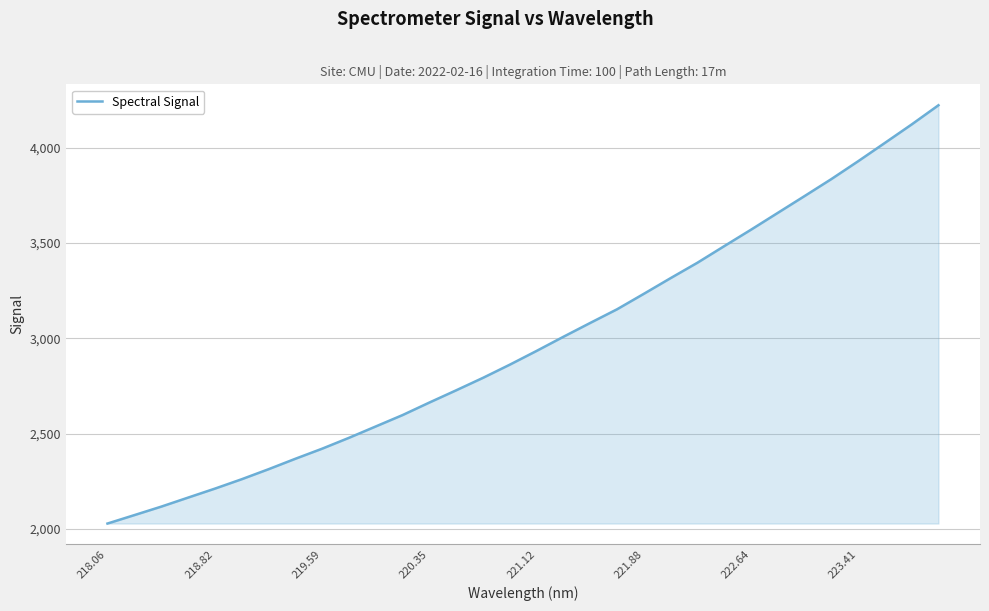

How many distinct data groups are displayed?

1